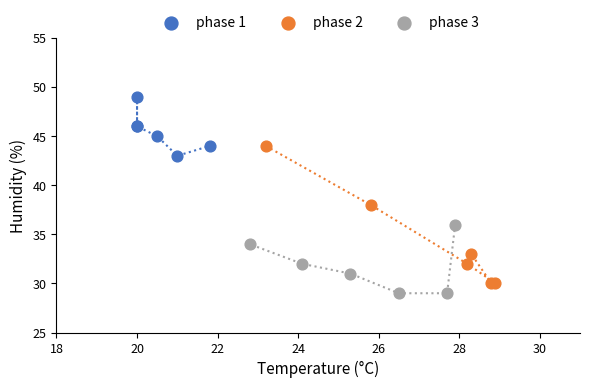

Which series has the largest Y range (max minus min)?

phase 2